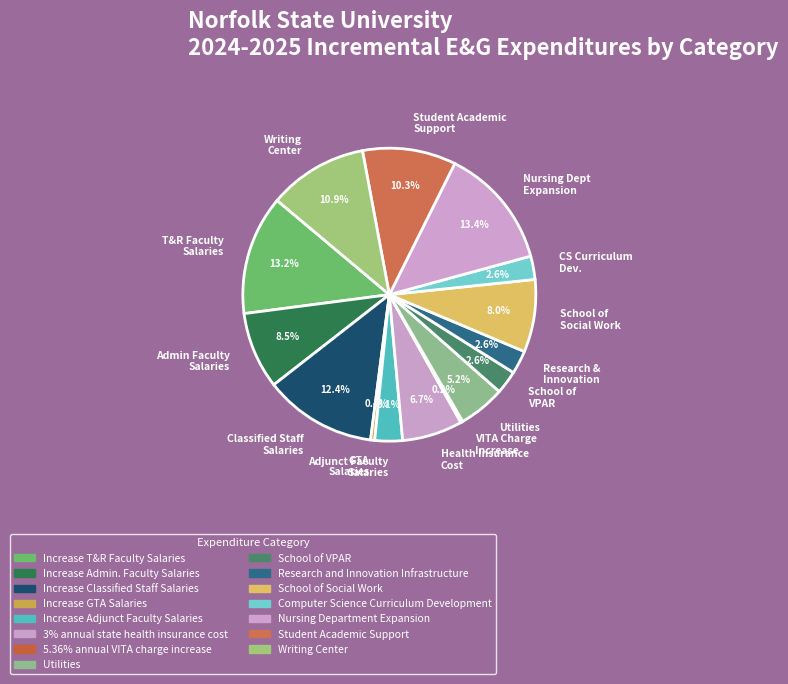

To the nearest percent, what is the average slice percentage?

7%